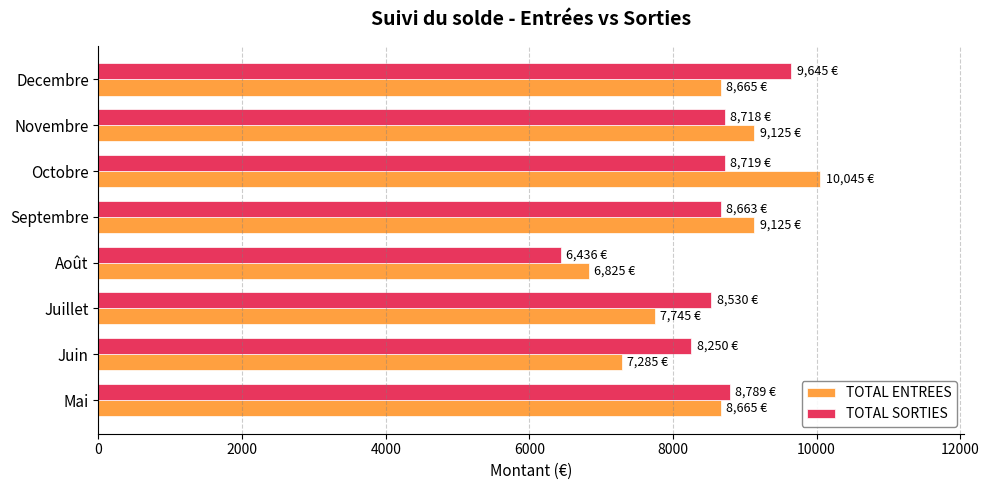

What is the total value across all series at Septembre?

17787.8